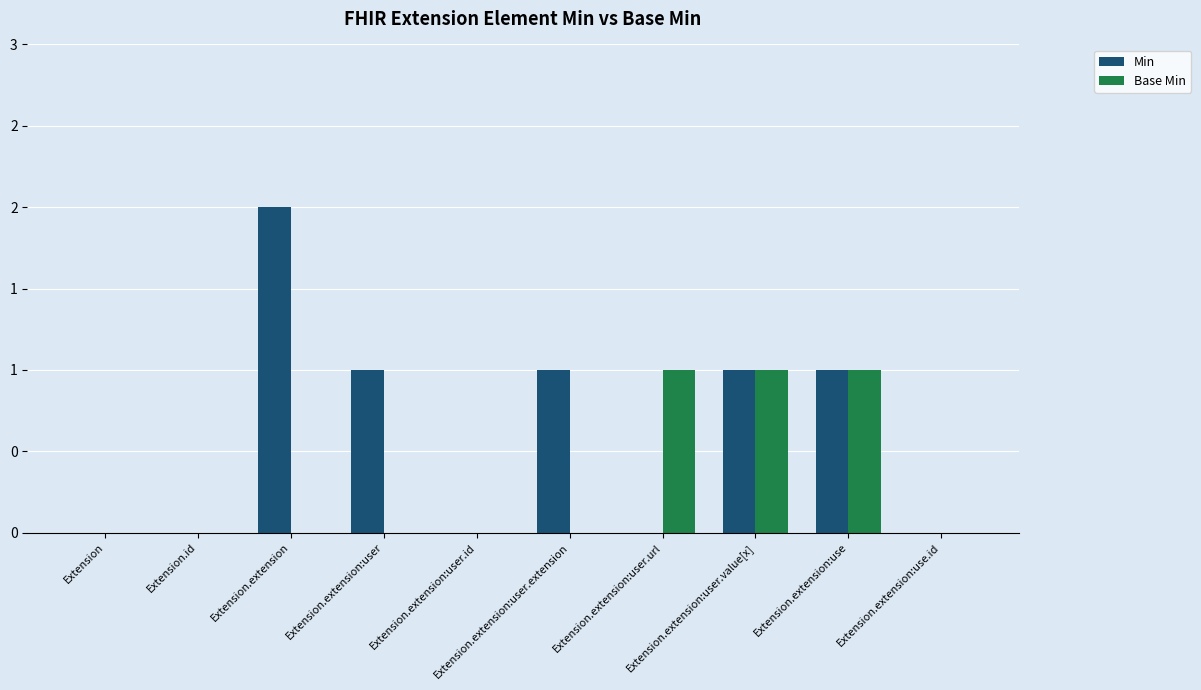

Are the bars horizontal?

No